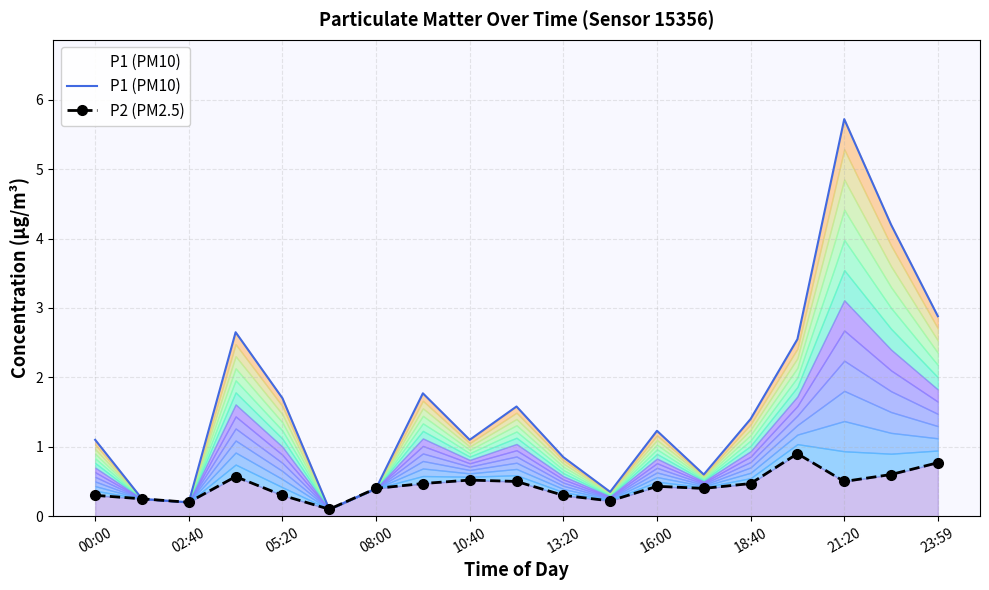

True or false: P1 (PM10) and P2 (PM2.5) cross at least once.

False